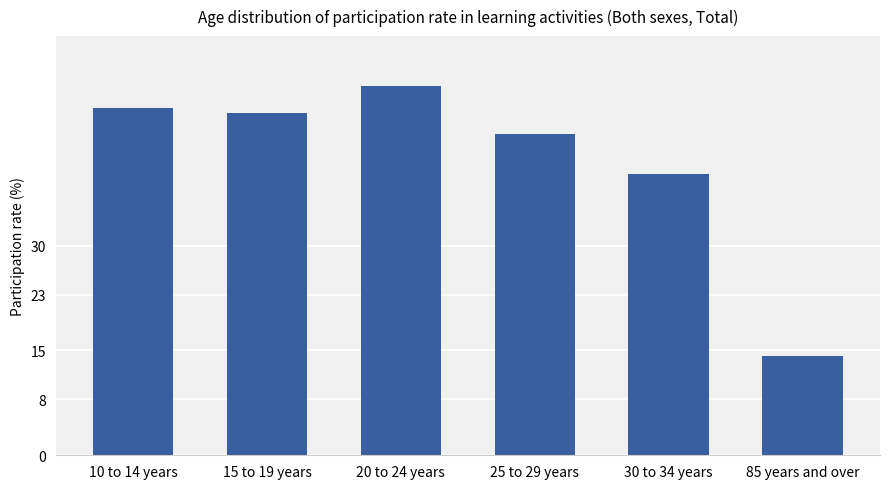

What is the change in value from 20 to 24 years to 30 to 34 years?

-12.6